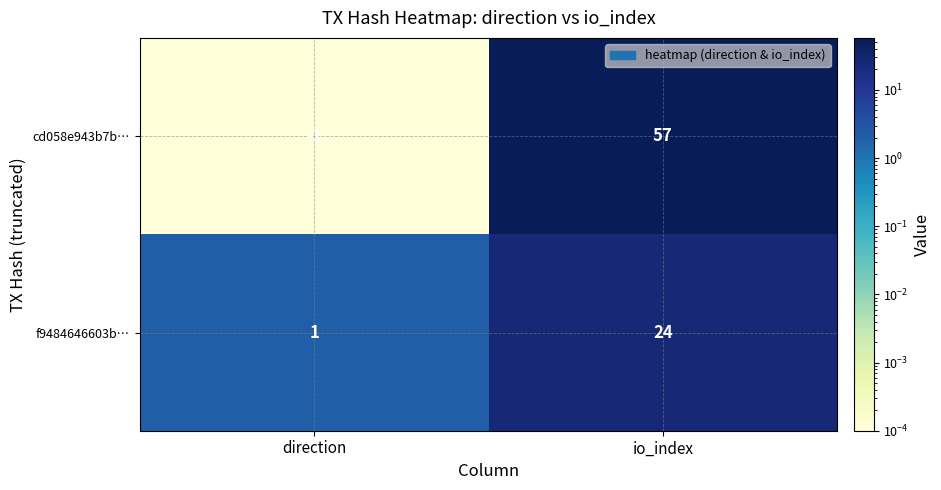

The value of cd058e943b7b… at direction is -1. True or false?

True